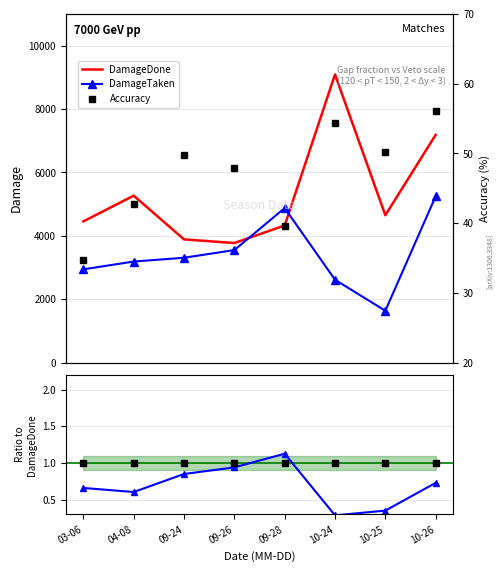

True or false: Accuracy and DamageTaken intersect in this chart.

False